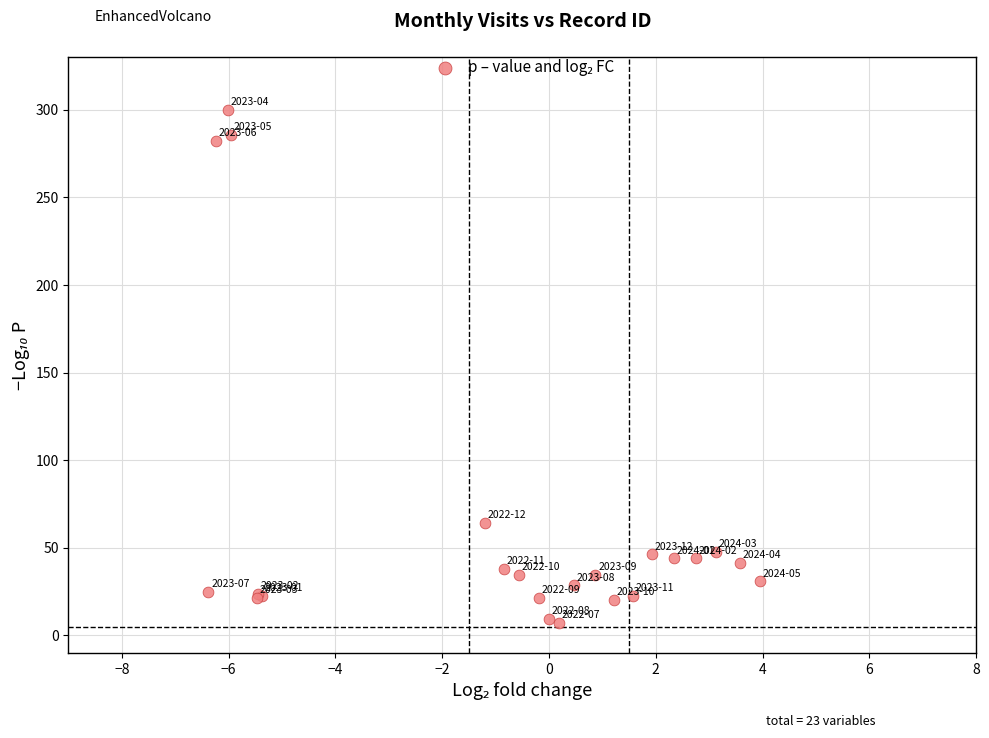

What Y value in the scatter plot is closest to 153?

64.0